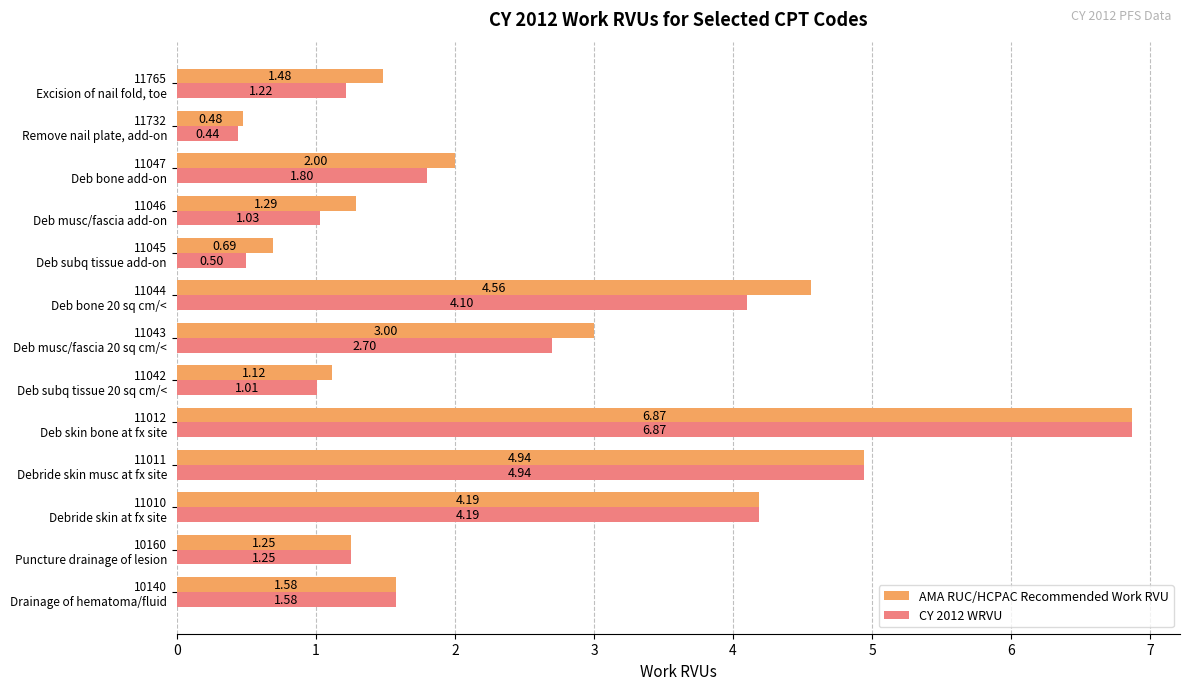

Which series has the largest total across all categories?

AMA RUC/HCPAC Recommended Work RVU